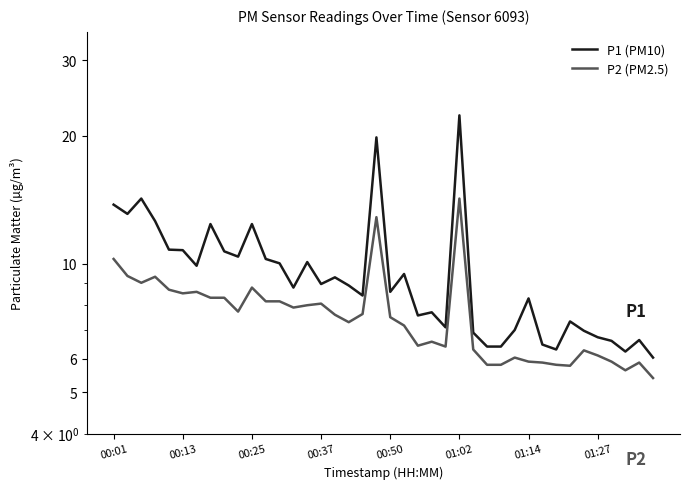

How many interior local peaks does the P2 (PM2.5) series have?

10